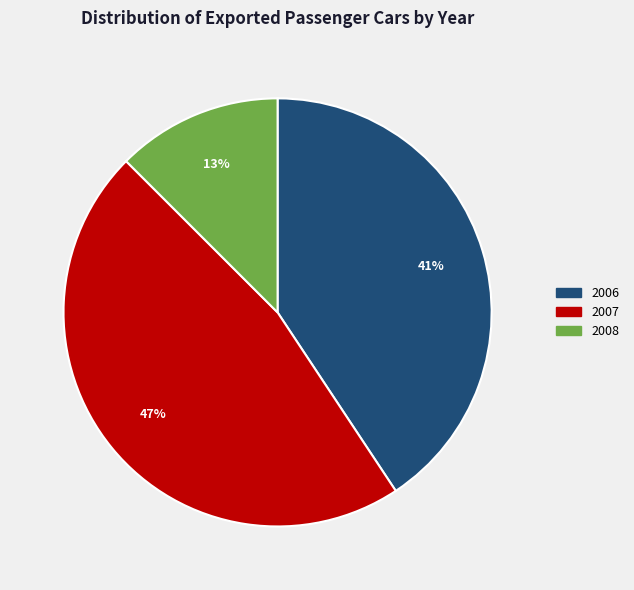

To the nearest percent, what is the difference between the largest and smallest slice percentages?

34%